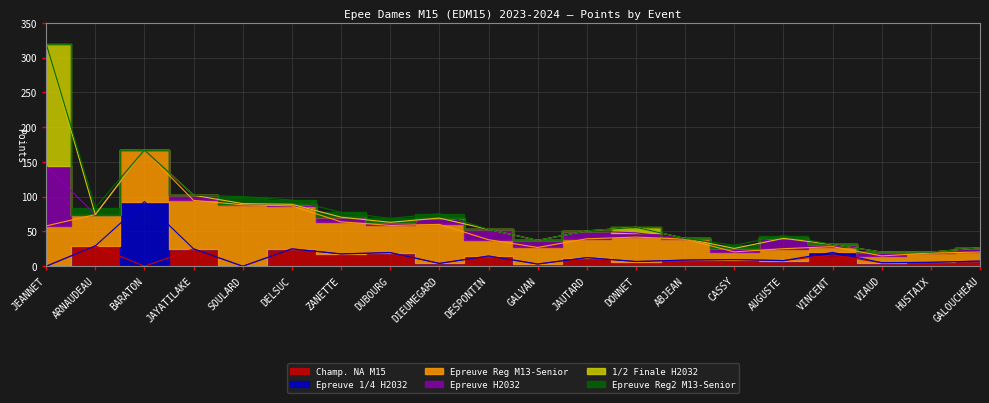

Is it true that Champ. NA M15 equals 44.6 at DELSUC?

False